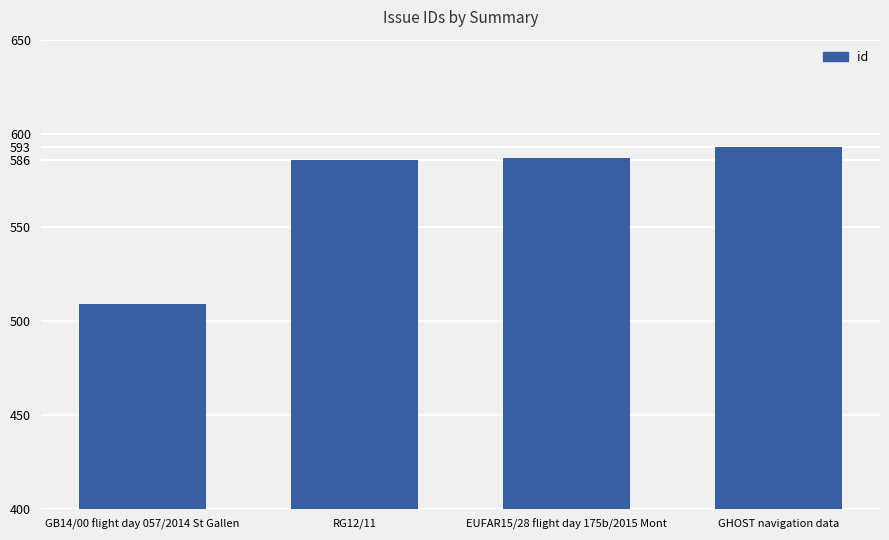

Reading left to right, what are all the values shown in this chart?

509	586	587	593